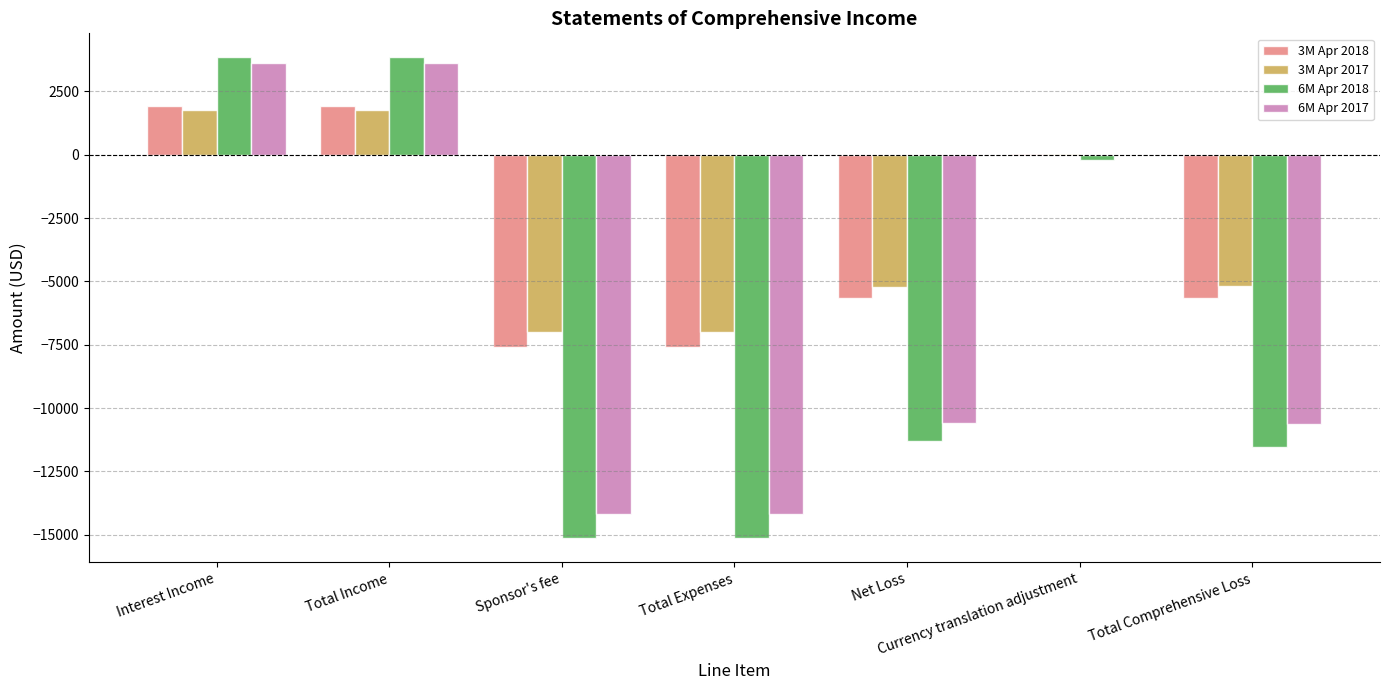

Between Total Income and Sponsor's fee, which series saw the biggest shift?

6M Apr 2018